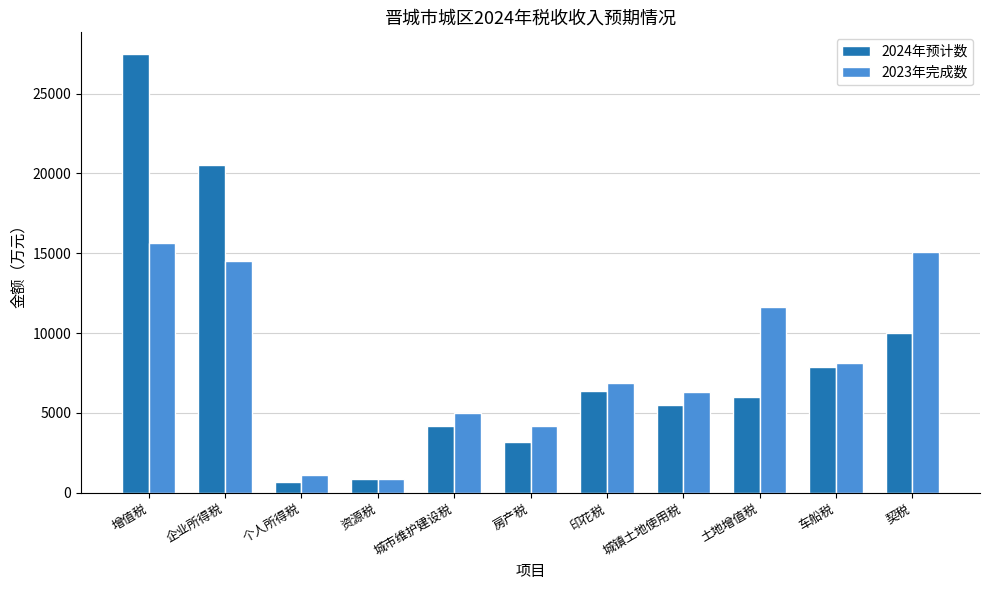

Which series has the widest spread of values?

2024年预计数